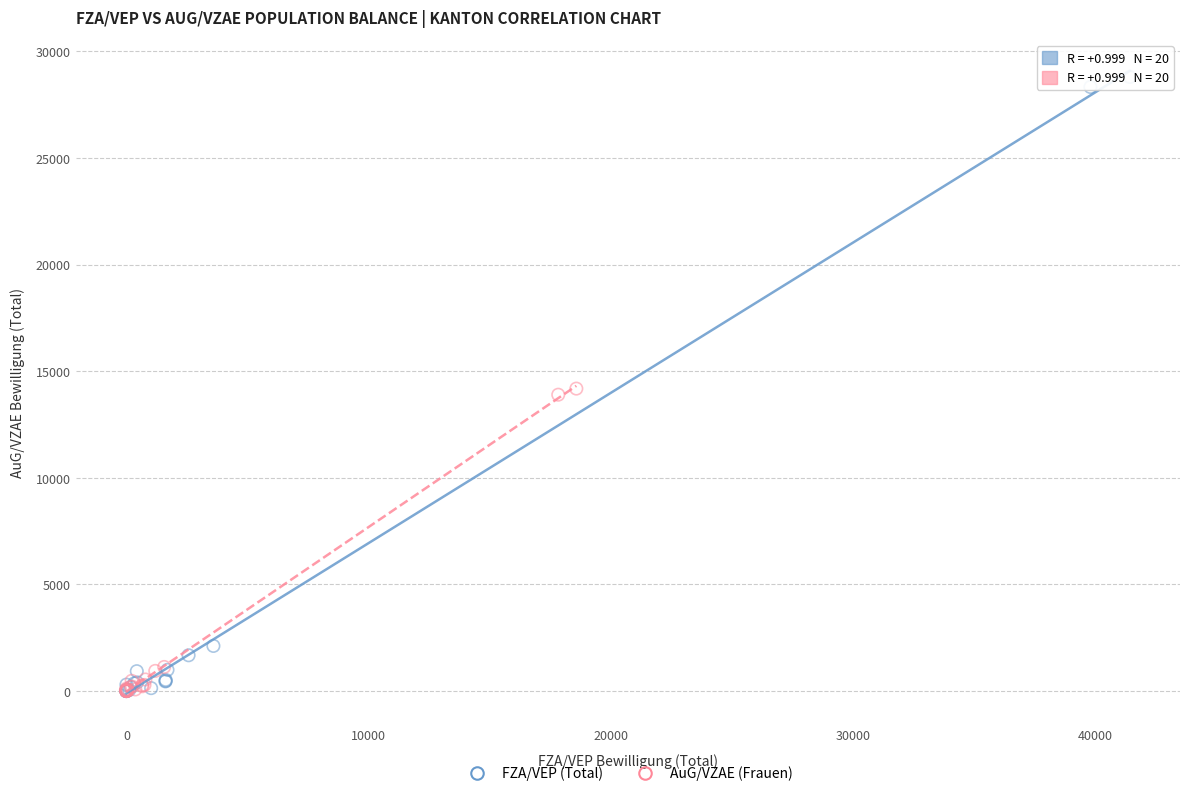

Which series has the widest spread of Y values?

FZA/VEP (Total)